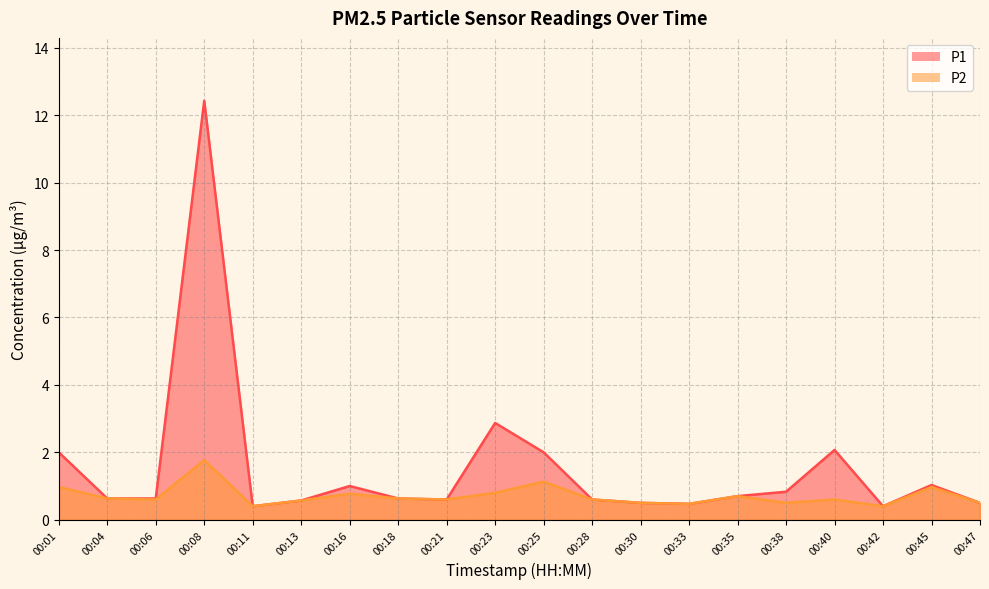

At which category does P2 reach its first local peak?

00:08